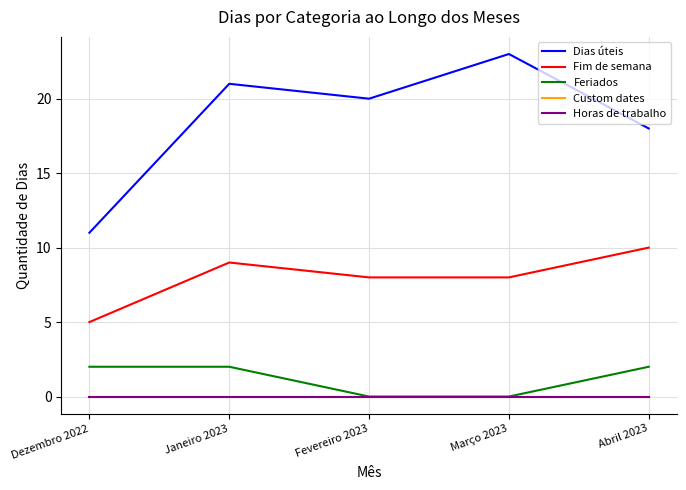

True or false: Feriados has more than 1 points higher than both neighbors.

False